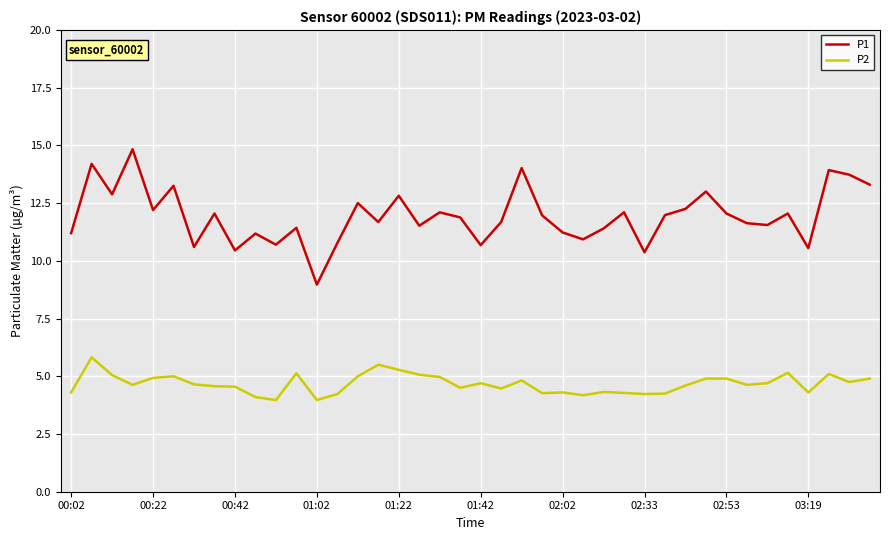

Rank the series by their maximum value, from highest to lowest.

P1, P2